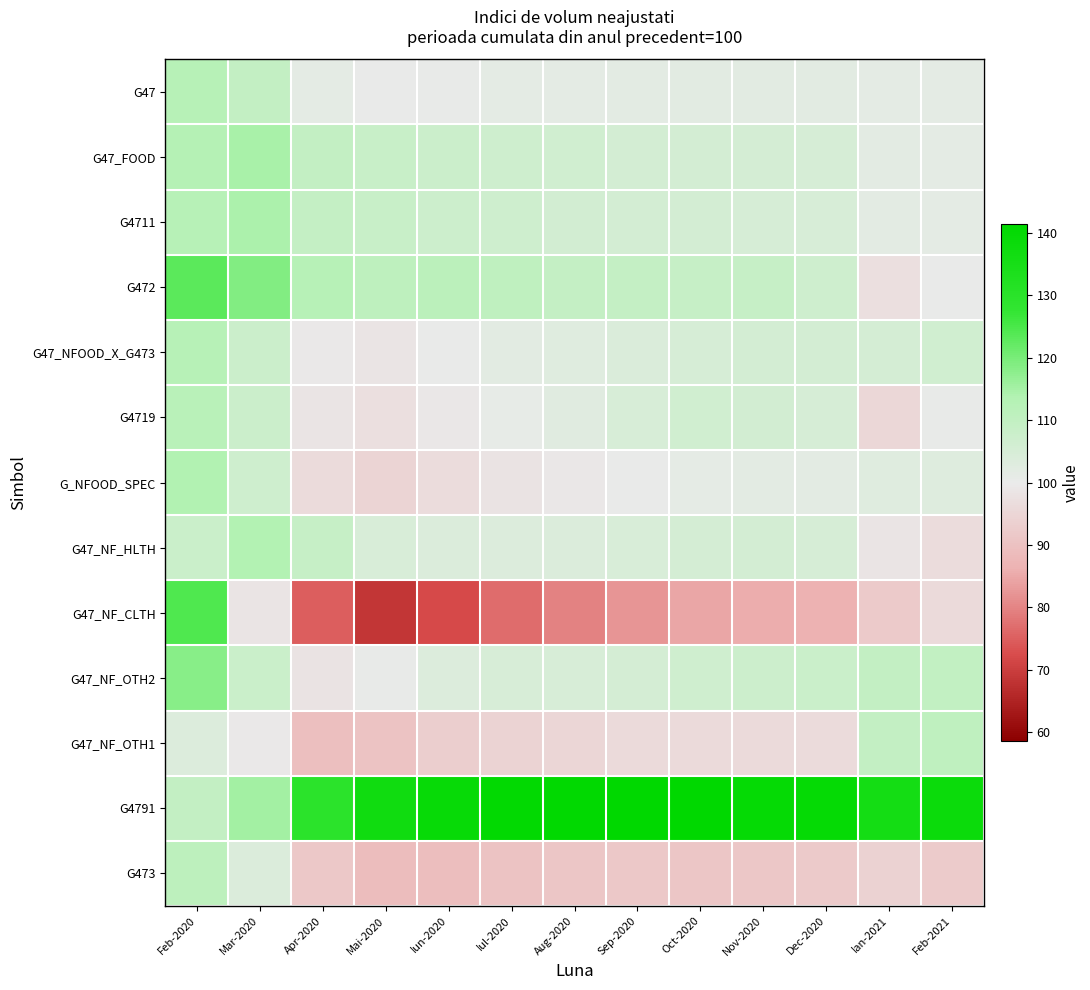

Which label corresponds to the largest value in the chart?

Sep-2020